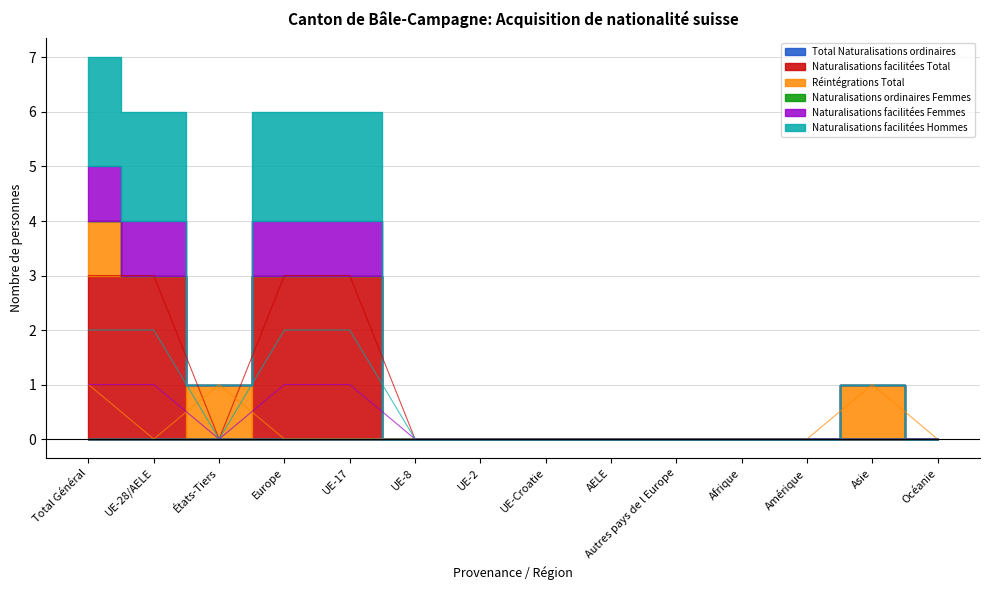

Reading left to right, list all the values displayed in this chart.

Naturalisations facilitées Total: 3	3	0	3	3	0	0	0	0	0	0	0	0	0
Réintégrations Total: 1	0	1	0	0	0	0	0	0	0	0	0	1	0
Naturalisations facilitées Femmes: 1	1	0	1	1	0	0	0	0	0	0	0	0	0
Naturalisations facilitées Hommes: 2	2	0	2	2	0	0	0	0	0	0	0	0	0